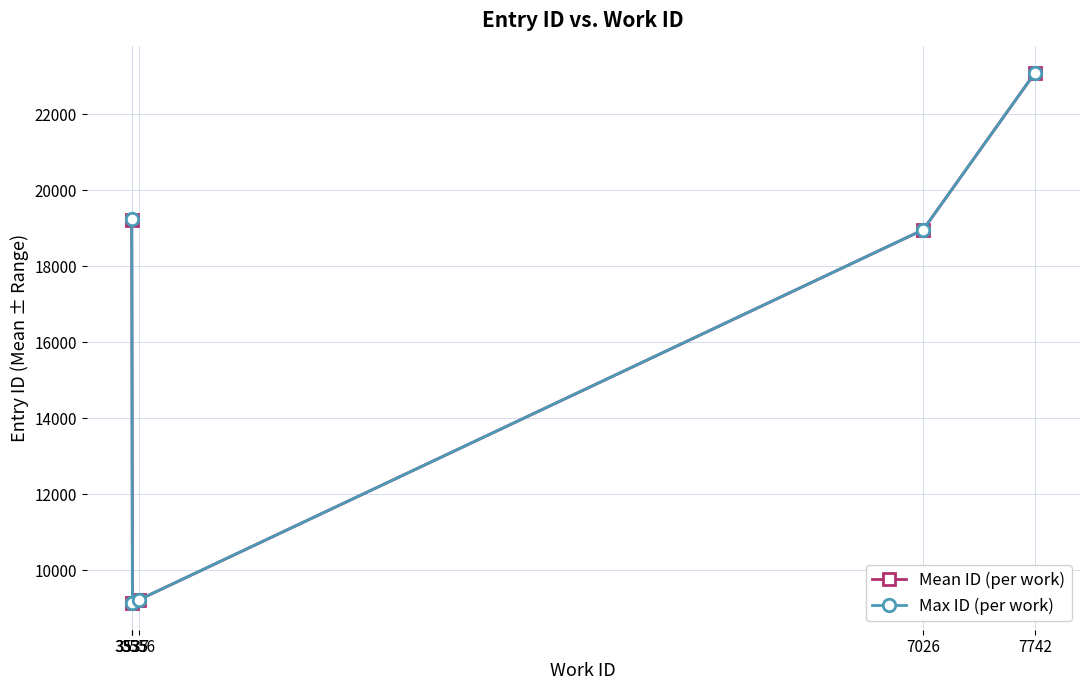

How many interior local valleys does the Mean ID (per work) series have?

1